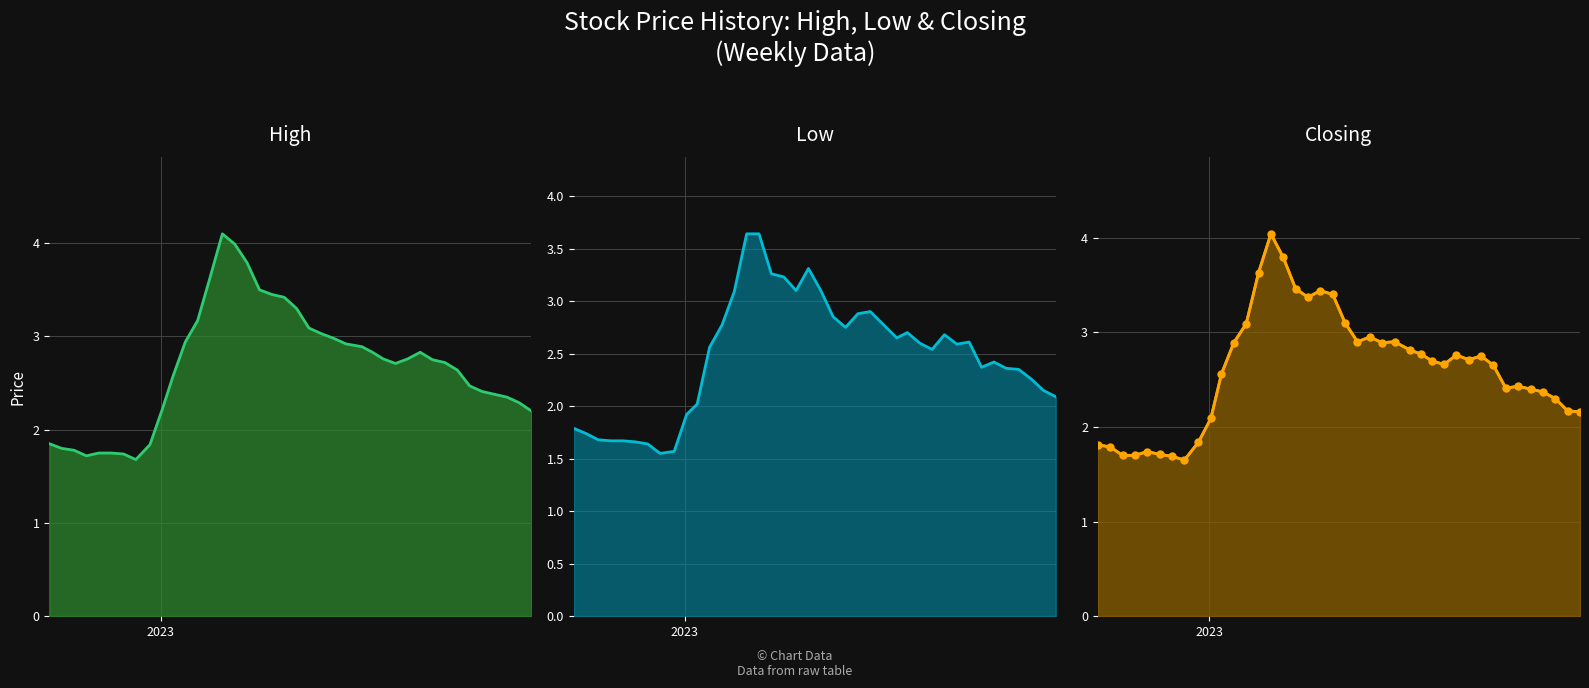

Does the chart display data point markers on the line(s)?

No